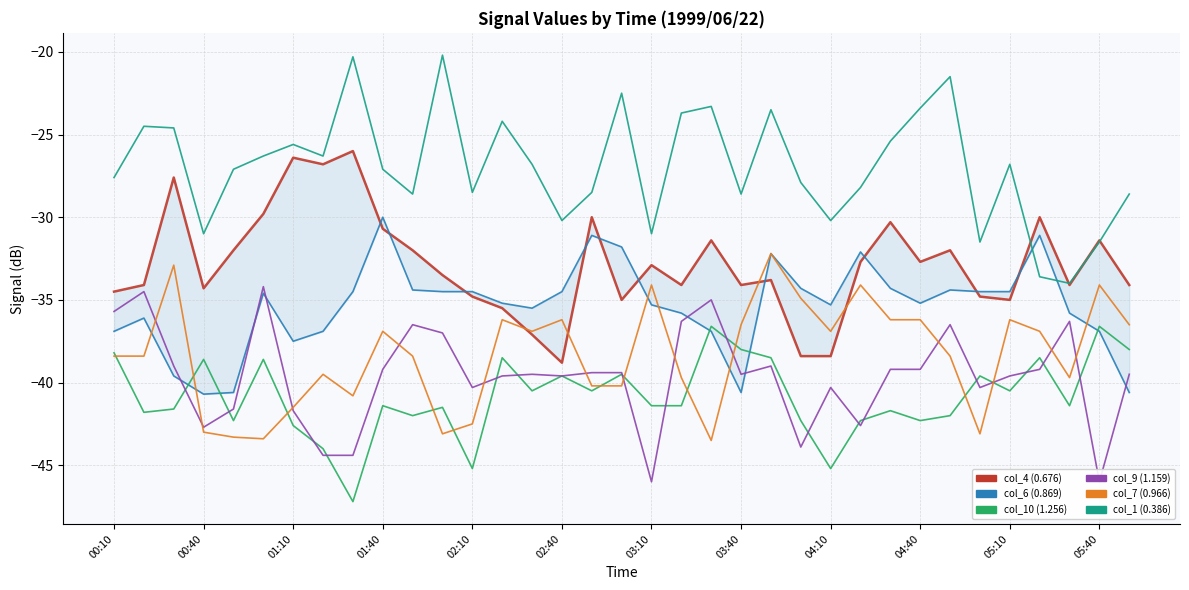

Reading left to right, list all the values displayed in this chart.

col_4 (0.676): -34.5	-34.1	-27.6	-34.3	-32.0	-29.8	-26.4	-26.8	-26.0	-30.7	-32.0	-33.5	-34.8	-35.5	-37.1	-38.8	-30.0	-35.0	-32.9	-34.1	-31.4	-34.1	-33.8	-38.4	-38.4	-32.7	-30.3	-32.7	-32.0	-34.8	-35.0	-30.0	-34.1	-31.4	-34.1
col_6 (0.869): -36.9	-36.1	-39.6	-40.7	-40.6	-34.6	-37.5	-36.9	-34.5	-30.0	-34.4	-34.5	-34.5	-35.2	-35.5	-34.5	-31.1	-31.8	-35.3	-35.8	-36.9	-40.6	-32.2	-34.3	-35.3	-32.1	-34.3	-35.2	-34.4	-34.5	-34.5	-31.1	-35.8	-36.9	-40.6
col_10 (1.256): -38.2	-41.8	-41.6	-38.6	-42.3	-38.6	-42.6	-44.0	-47.2	-41.4	-42.0	-41.5	-45.2	-38.5	-40.5	-39.6	-40.5	-39.5	-41.4	-41.4	-36.6	-38.0	-38.5	-42.3	-45.2	-42.3	-41.7	-42.3	-42.0	-39.6	-40.5	-38.5	-41.4	-36.6	-38.0
col_9 (1.159): -35.7	-34.5	-39.0	-42.7	-41.6	-34.2	-41.7	-44.4	-44.4	-39.2	-36.5	-37.0	-40.3	-39.6	-39.5	-39.6	-39.4	-39.4	-46.0	-36.3	-35.0	-39.5	-39.0	-43.9	-40.3	-42.6	-39.2	-39.2	-36.5	-40.3	-39.6	-39.2	-36.3	-46.0	-39.5
col_7 (0.966): -38.4	-38.4	-32.9	-43.0	-43.3	-43.4	-41.5	-39.5	-40.8	-36.9	-38.4	-43.1	-42.5	-36.2	-36.9	-36.2	-40.2	-40.2	-34.1	-39.7	-43.5	-36.5	-32.2	-34.9	-36.9	-34.1	-36.2	-36.2	-38.4	-43.1	-36.2	-36.9	-39.7	-34.1	-36.5
col_1 (0.386): -27.6	-24.5	-24.6	-31.0	-27.1	-26.3	-25.6	-26.3	-20.3	-27.1	-28.6	-20.2	-28.5	-24.2	-26.8	-30.2	-28.5	-22.5	-31.0	-23.7	-23.3	-28.6	-23.5	-27.9	-30.2	-28.2	-25.4	-23.4	-21.5	-31.5	-26.8	-33.6	-34.0	-31.5	-28.6